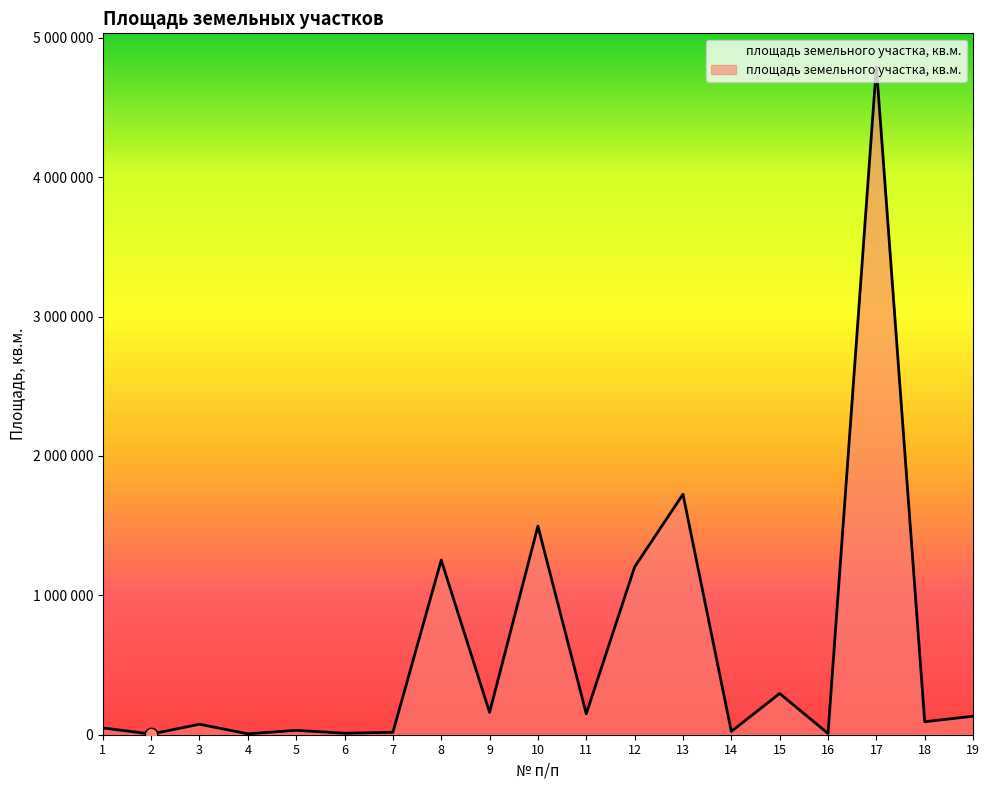

Does the chart have visible grid lines?

No